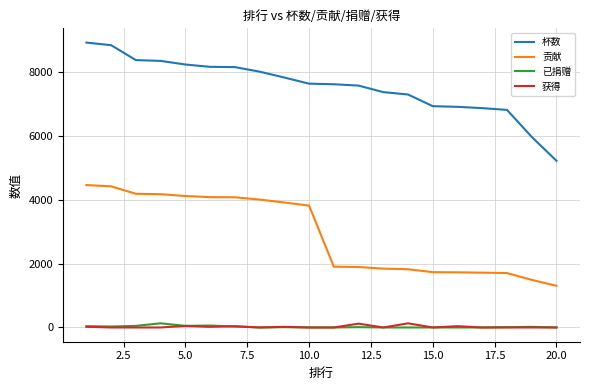

True or false: 获得 and 杯数 cross at least once.

False